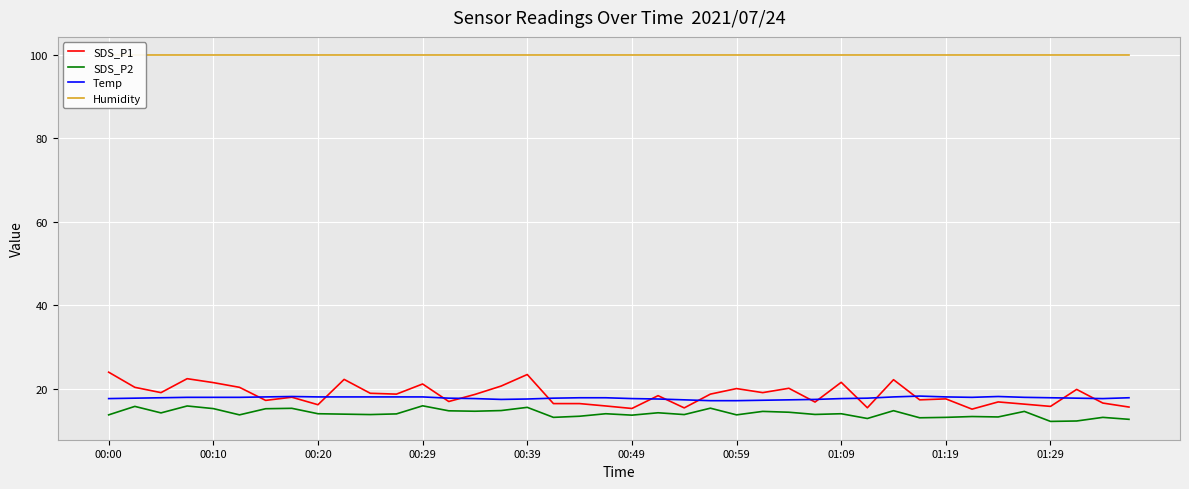

Is it true that SDS_P2 equals 12.1 at 01:29?

True